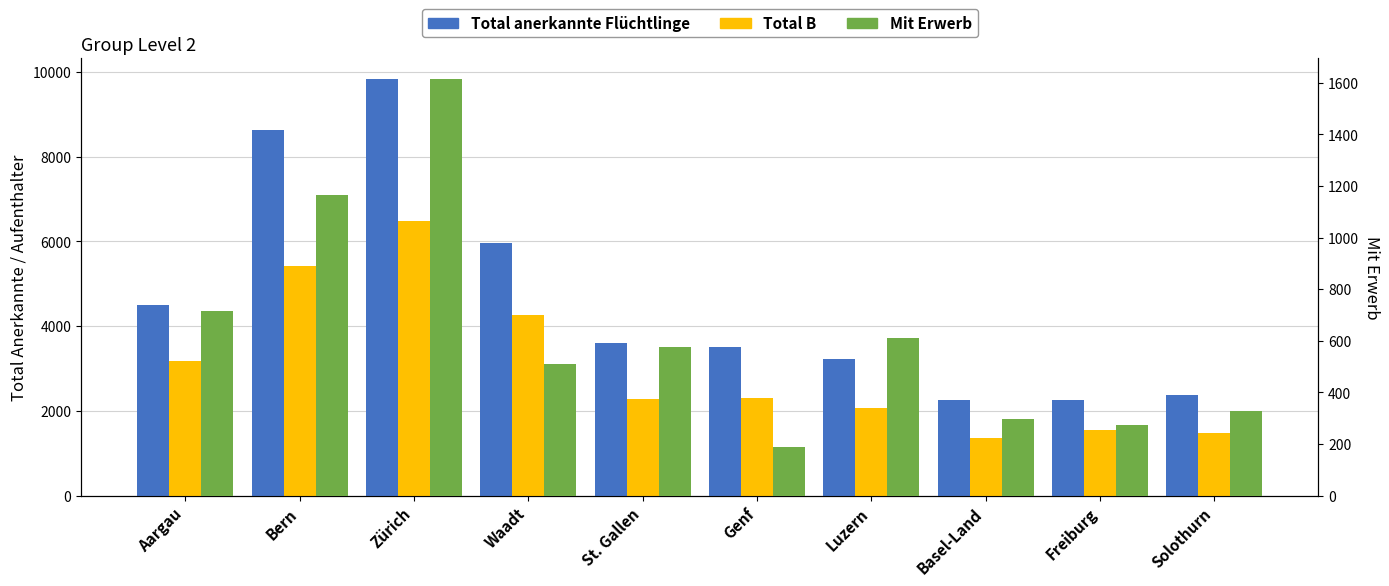

What is the difference between the second highest and second lowest values in the Mit Erwerb series?

894